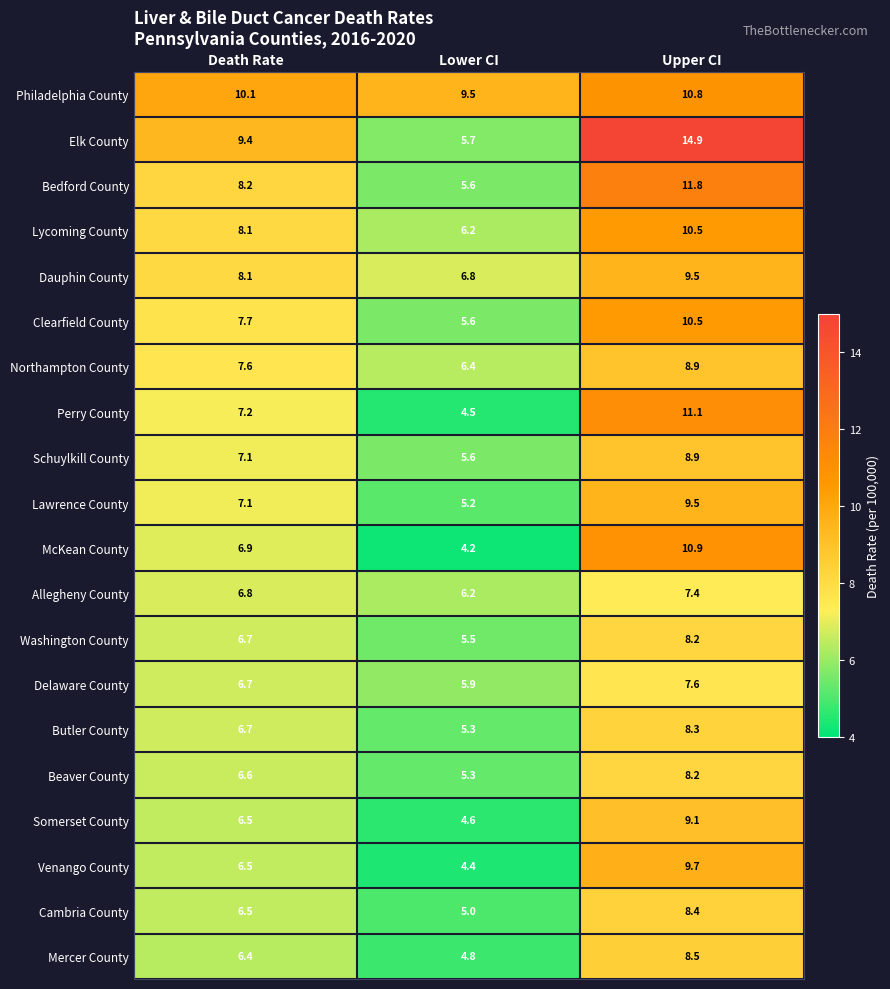

Where is Clearfield County nearest to the value 8?

Death Rate